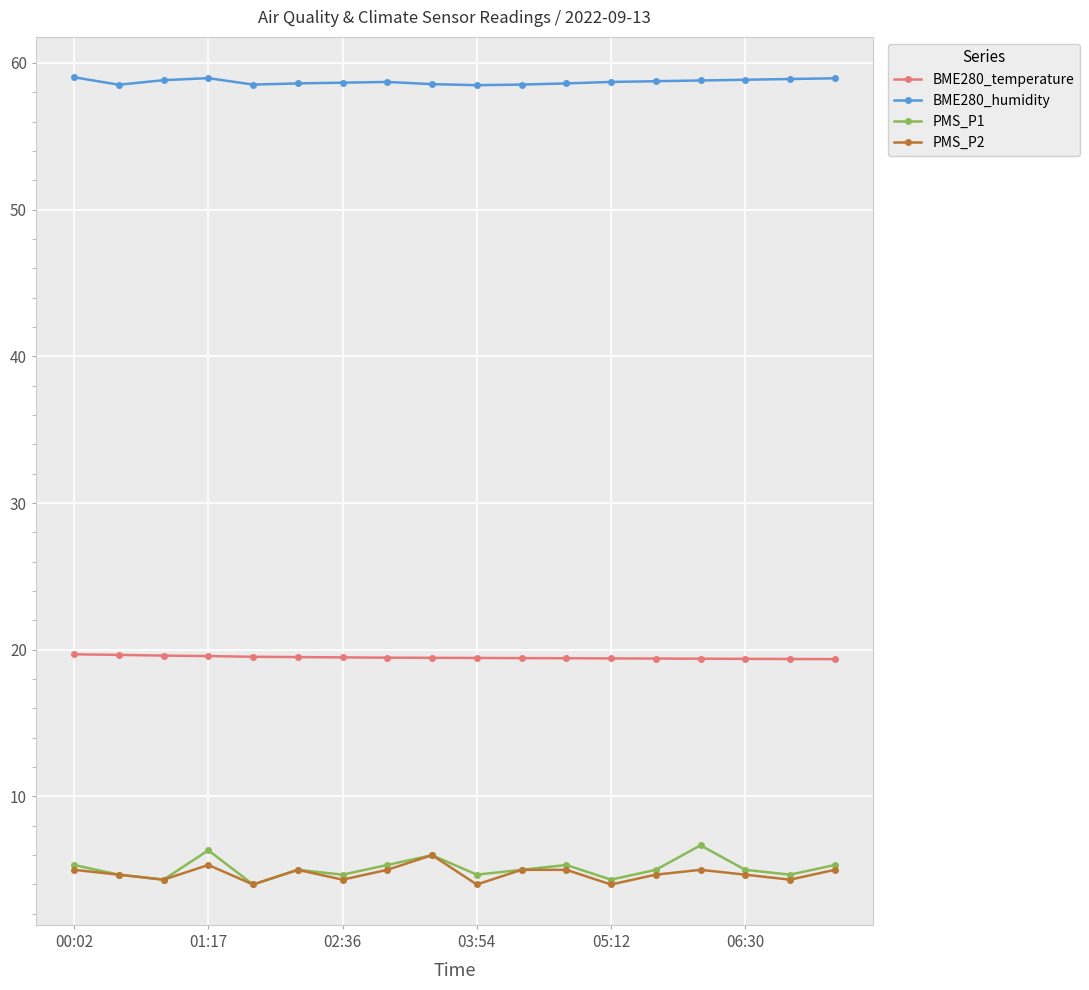

What is the difference between the second highest and minimum values in the BME280_humidity series?

0.5